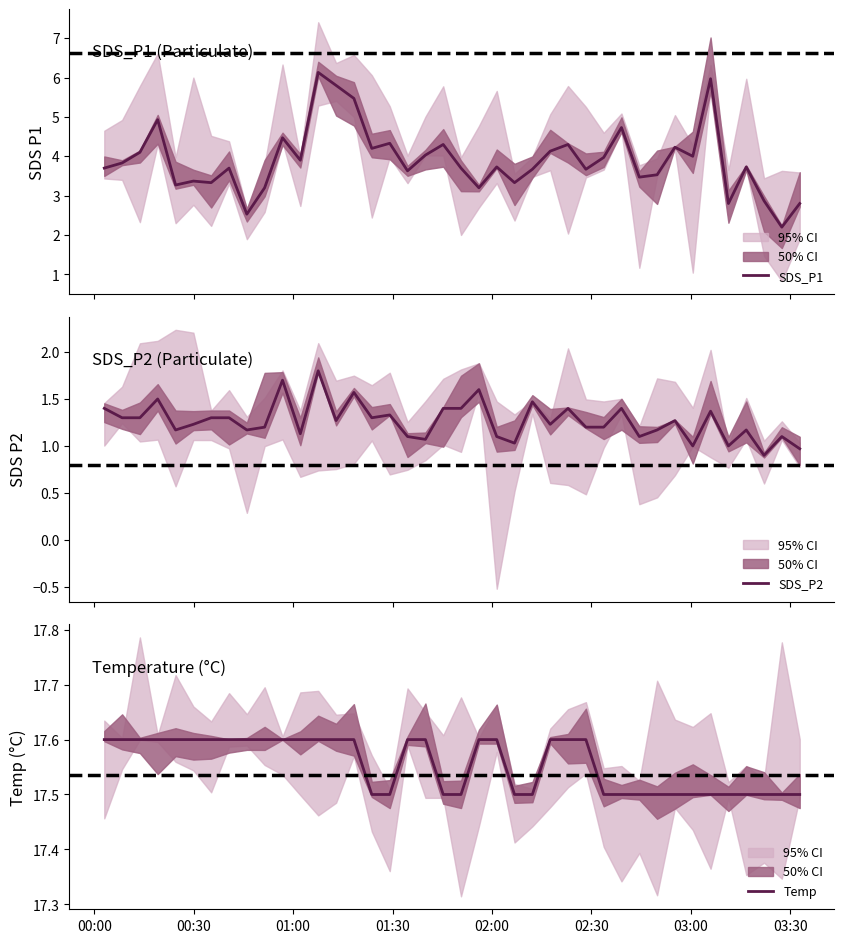

What is the maximum value for SDS_P1?

6.1